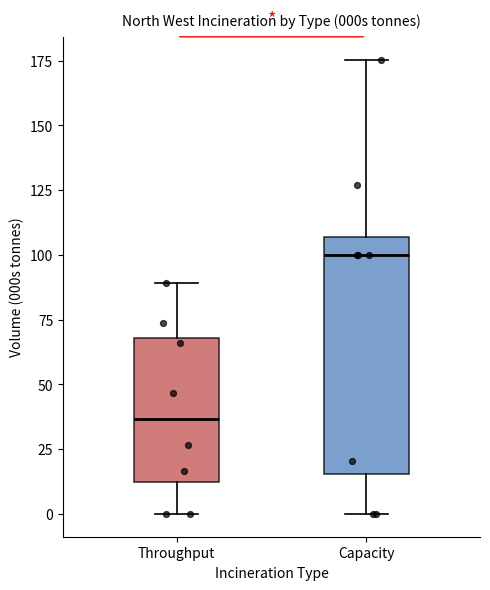

Reading left to right, transcribe this box plot: for each box, give where its median line is, the range the box spans, and where its two whiskers end, as read against the y-axis. The values are not printed on the chart, so give them approximately, as read against the axis.

Throughput: median 35, box 10 to 70, whiskers 0 to 90
Capacity: median 100, box 15 to 105, whiskers 0 to 175